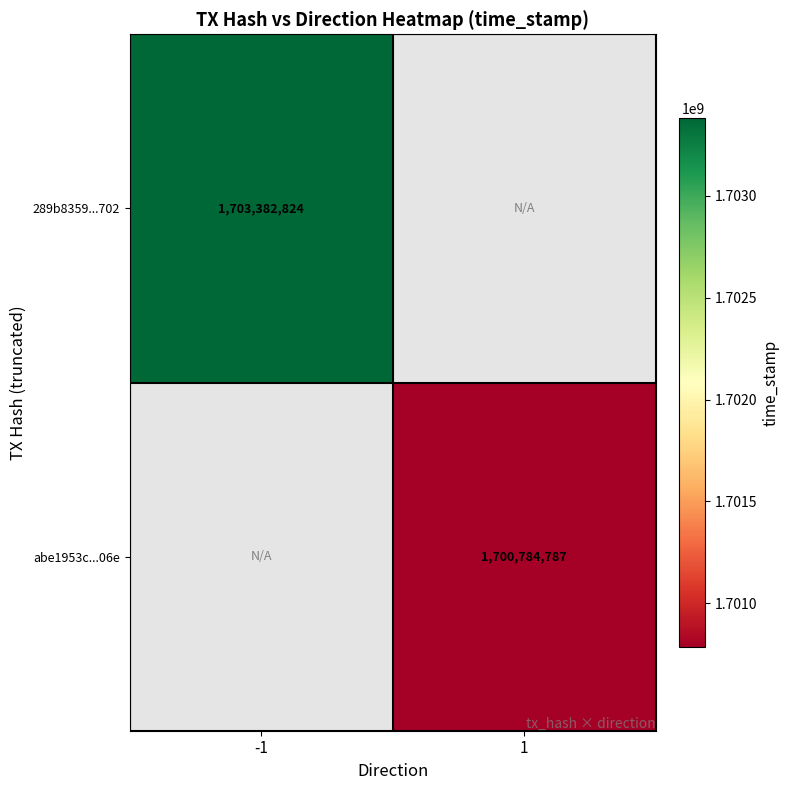

The 289b8359...702 series shows 1703382824 at -1. True or false?

True